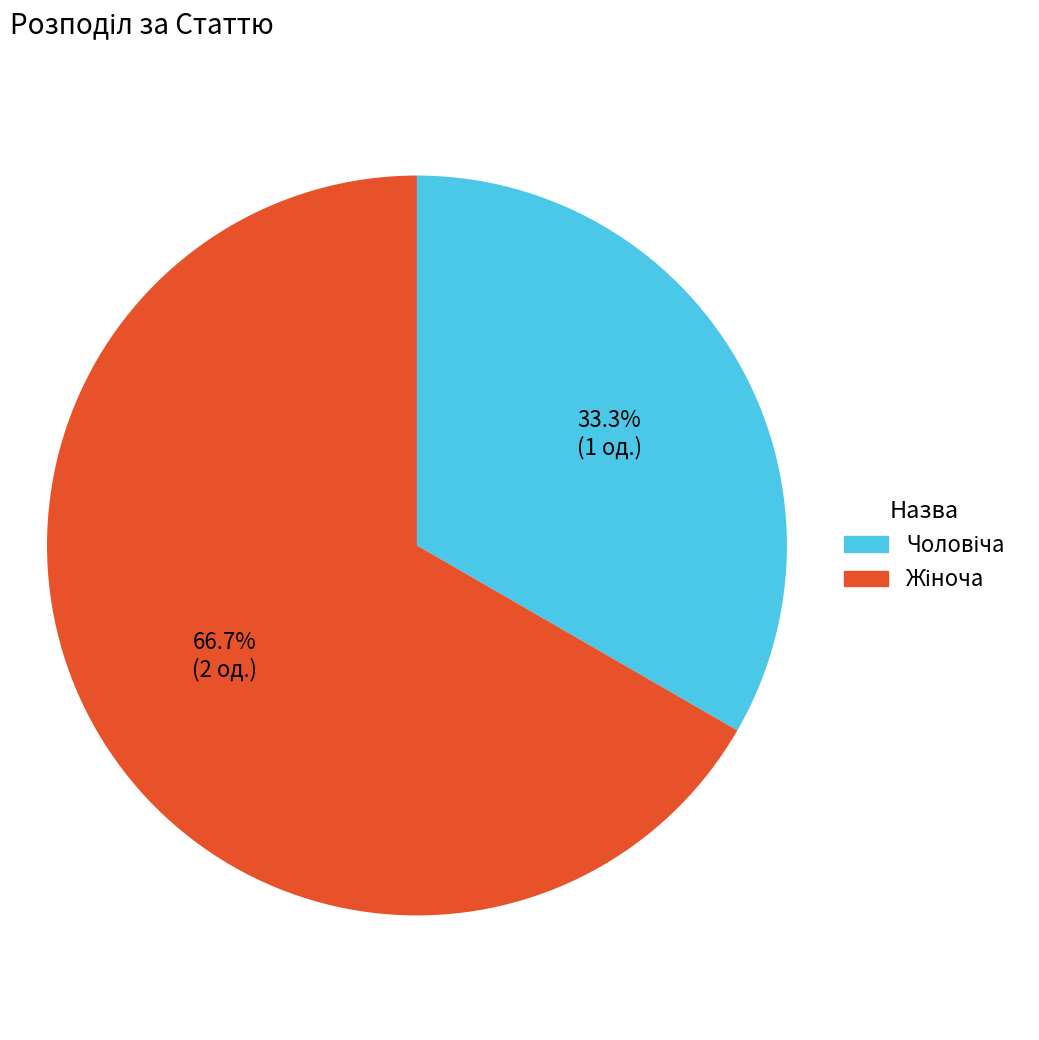

Does any single category account for the majority?

Yes